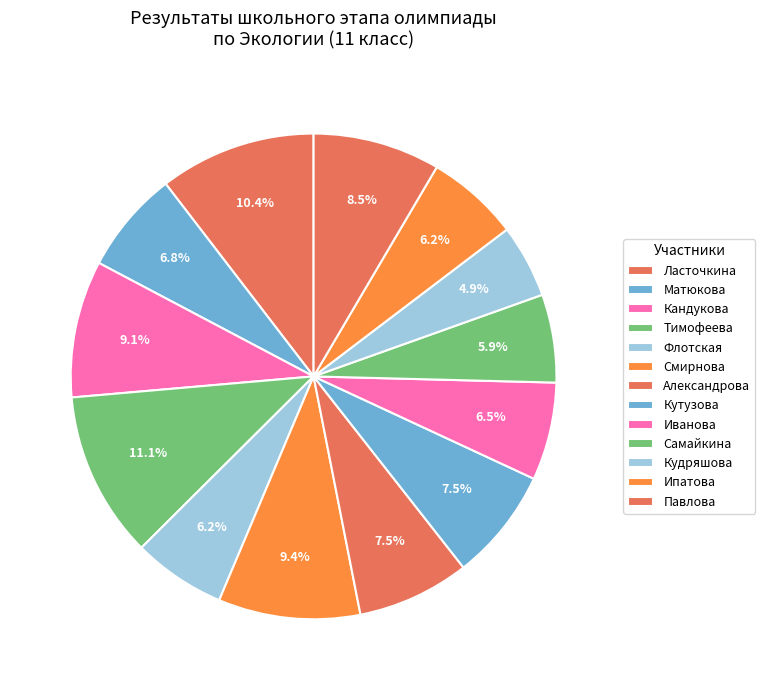

How many segments does this pie chart have?

13